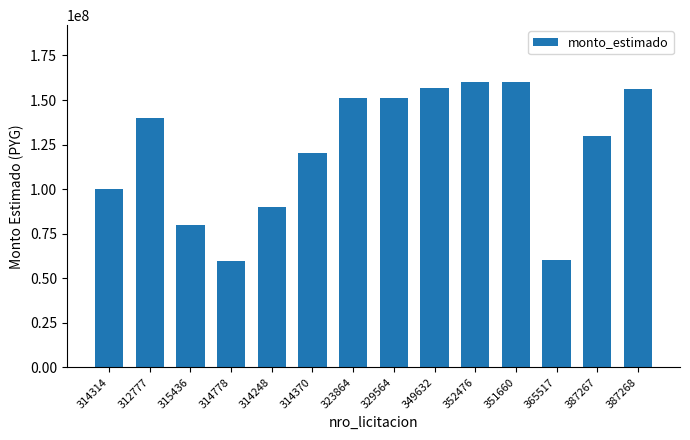

What is the average value?

122470168